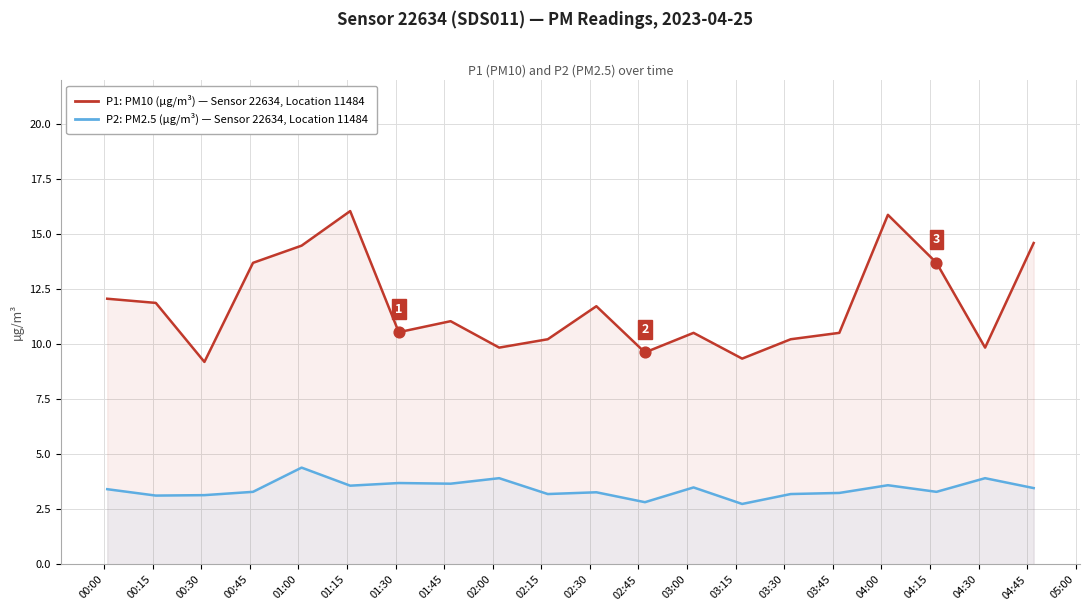

Which series contains the highest Y value?

P1 (PM10 µg/m³)